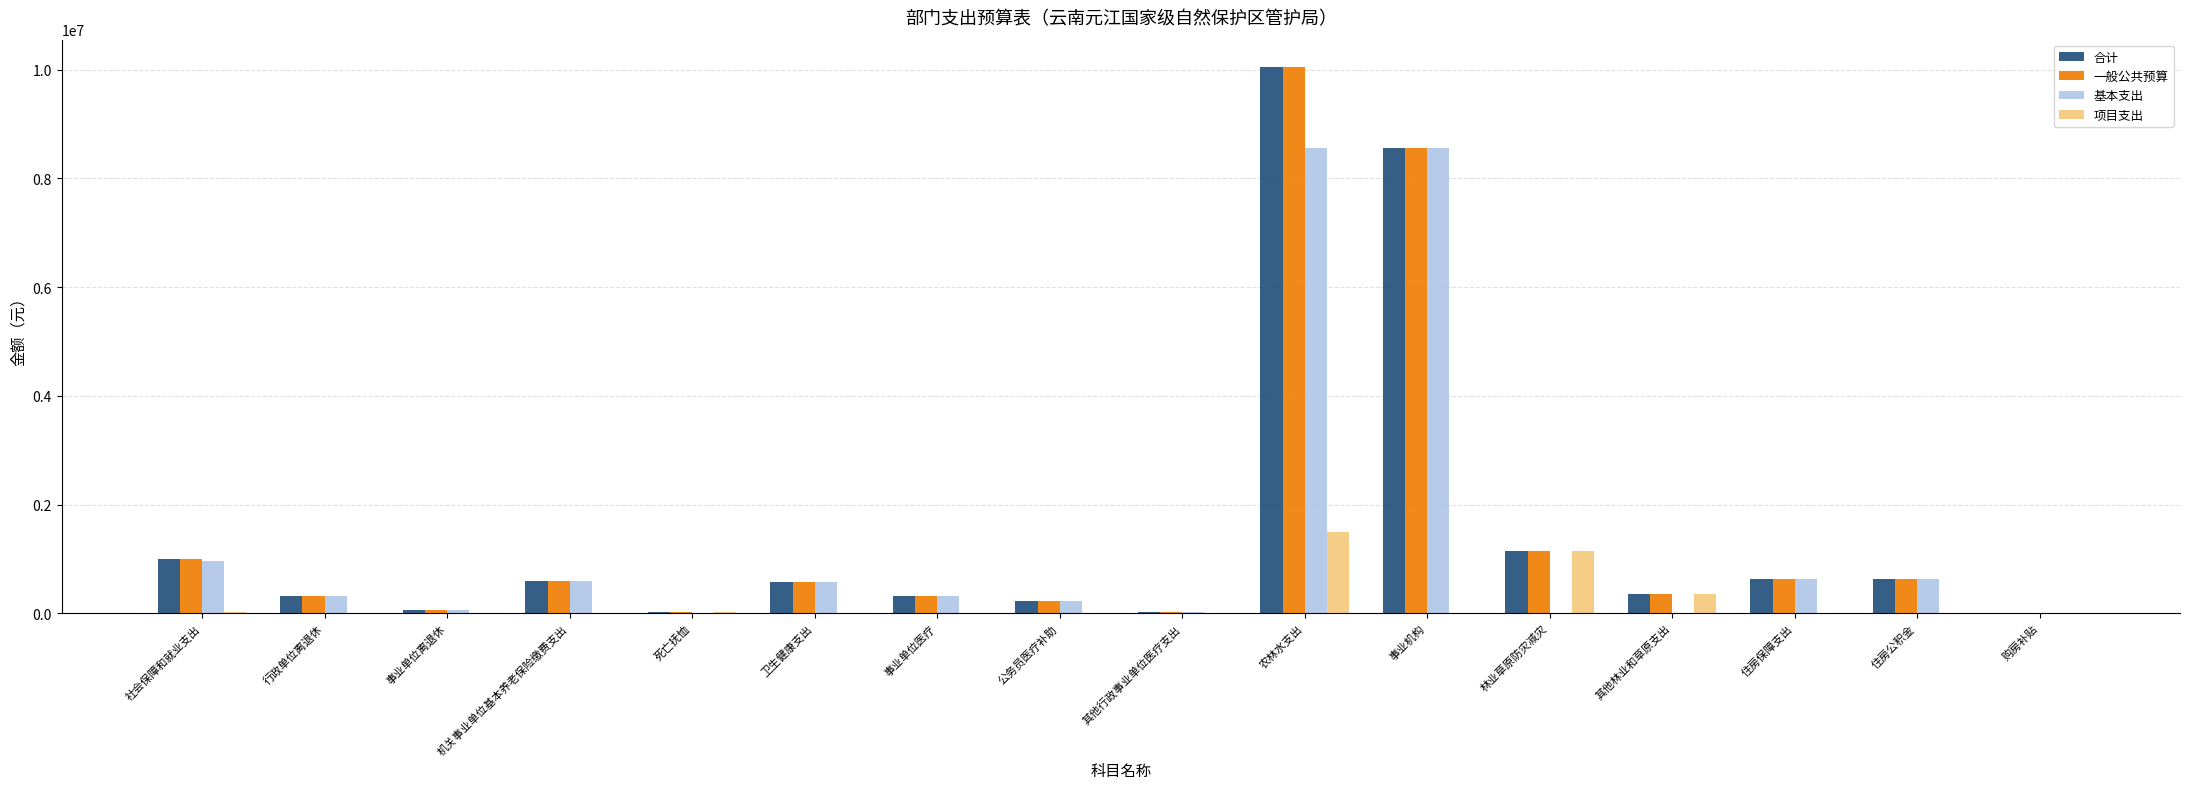

What is the maximum value shown in the chart?

10049688.7